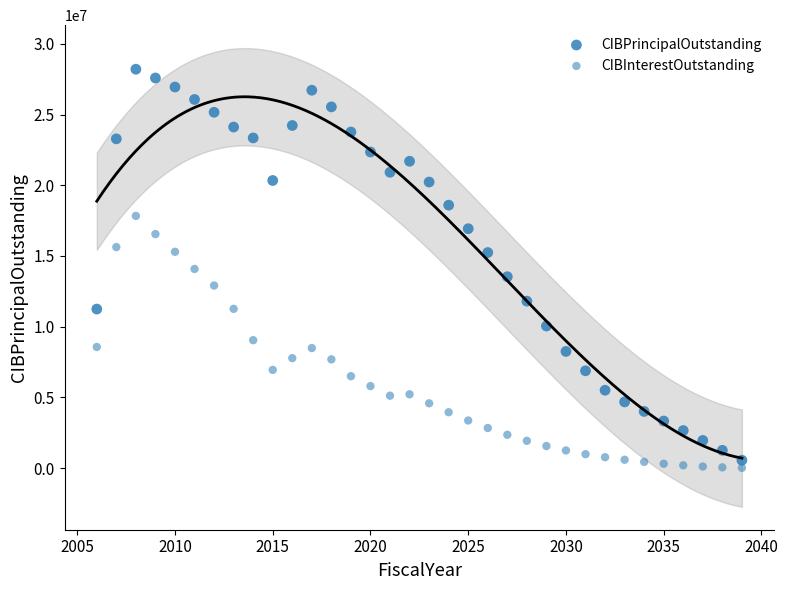

How many data points are displayed?

68